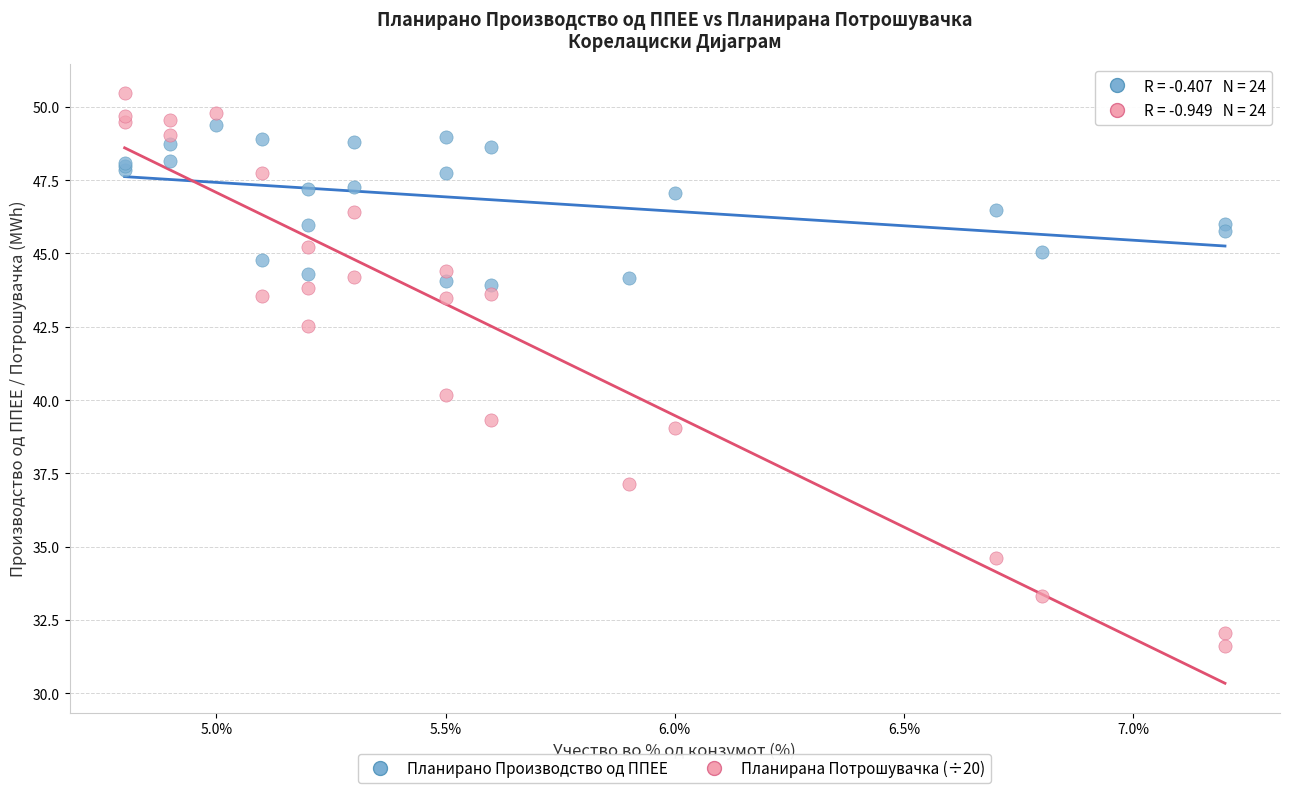

What is the X range (max minus min) for the scatter plot?

2.4